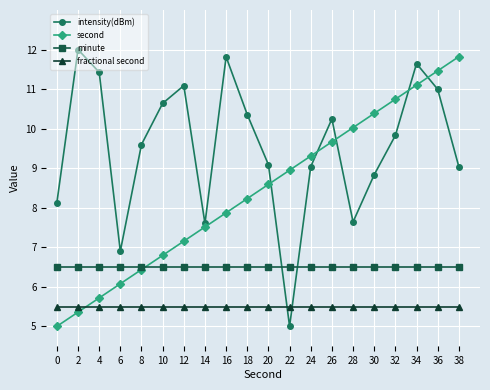

What are all the series names shown in the legend?

intensity(dBm), second, minute, fractional second